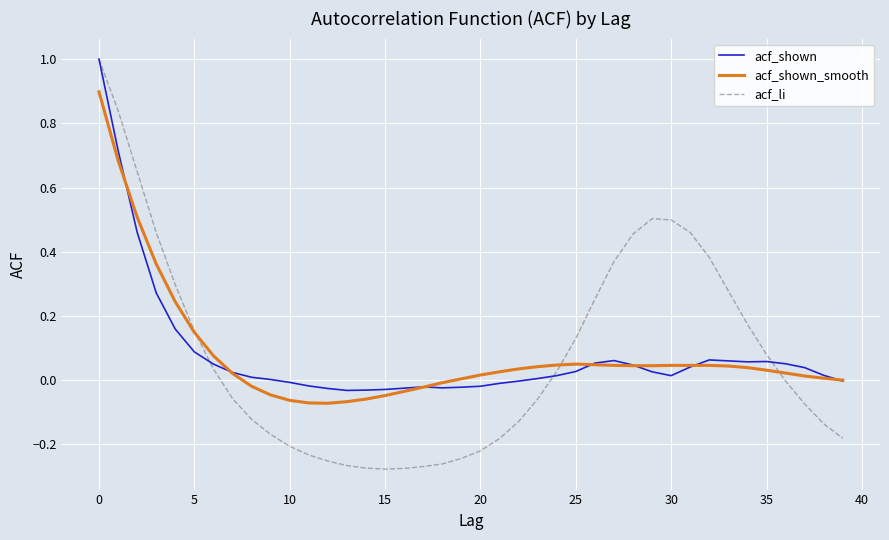

What is the highest value of the acf_shown_smooth series?

0.9